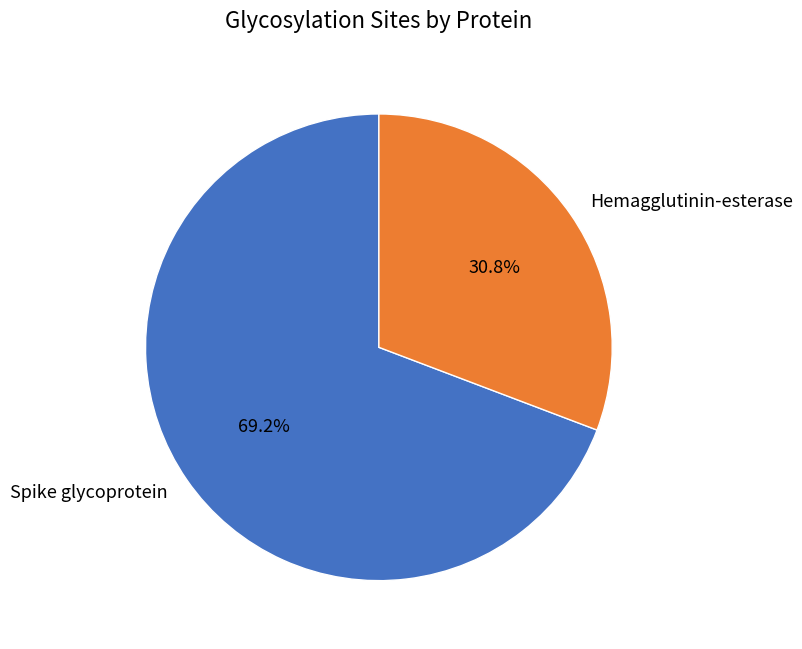

To the nearest percent, what is the difference between the Spike glycoprotein and Hemagglutinin-esterase slice percentages?

38%